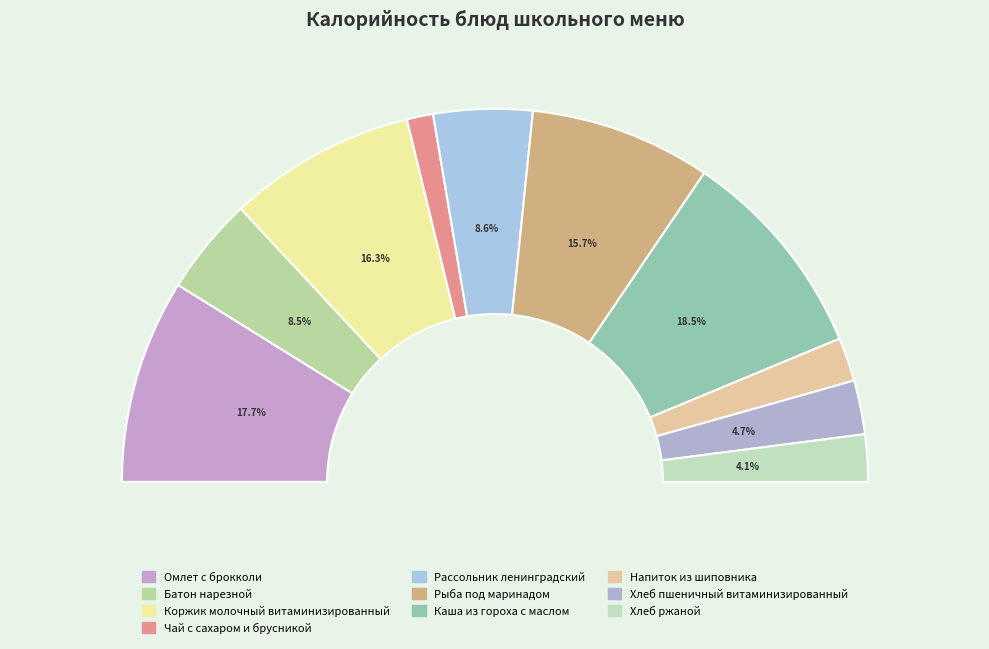

Rank the categories by value from lowest to highest.

Чай с сахаром и брусникой, Напиток из шиповника, Хлеб ржаной, Хлеб пшеничный витаминизированный, Батон нарезной, Рассольник ленинградский, Рыба под маринадом, Коржик молочный витаминизированный, Омлет с брокколи, Каша из гороха с маслом